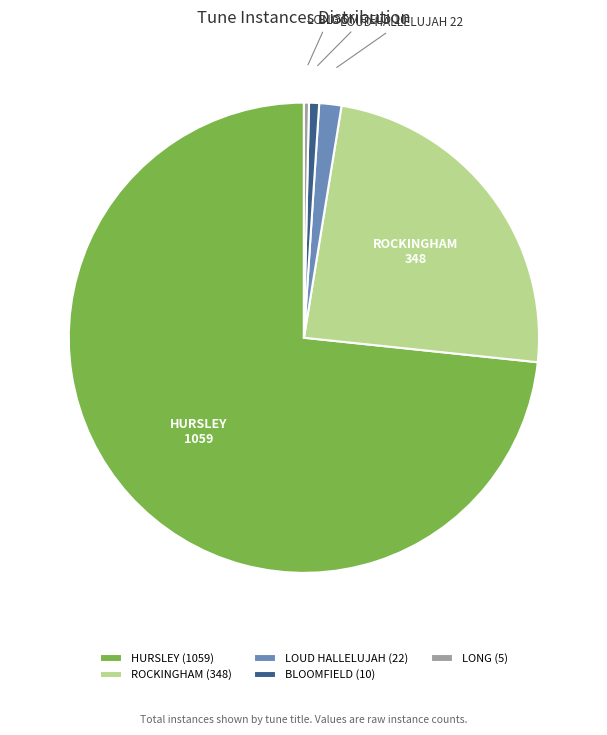

Is there a majority slice in this chart?

Yes